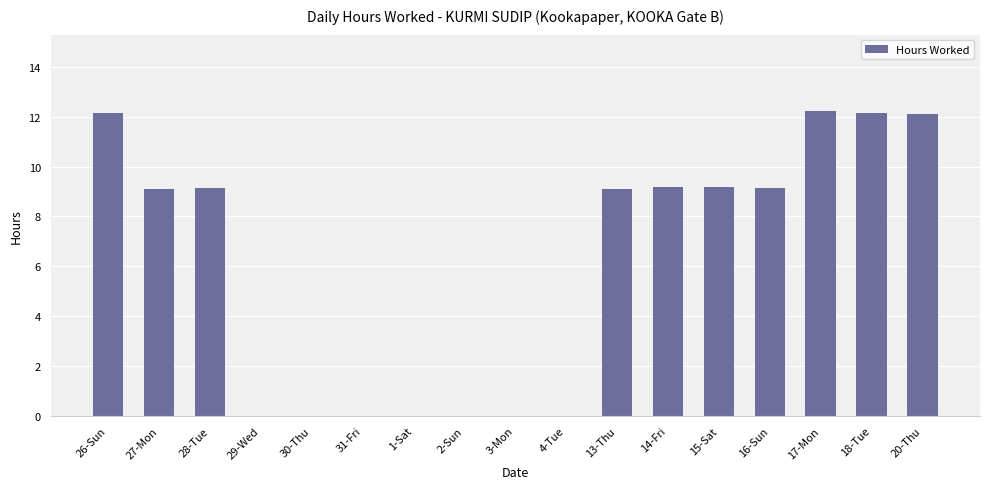

What is the maximum value shown in the chart?

12.2